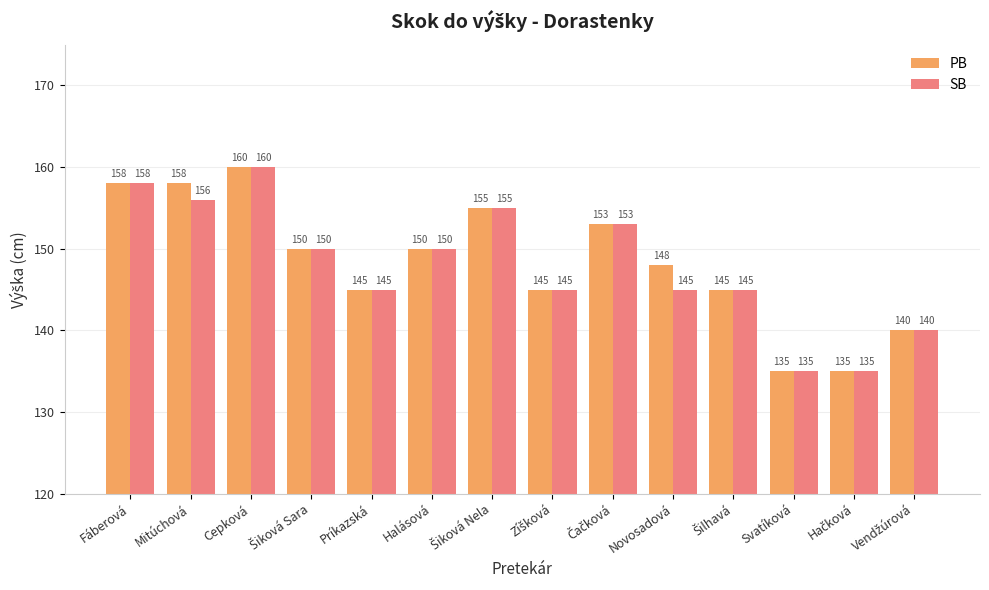

What position from the right is Fáberová?

14